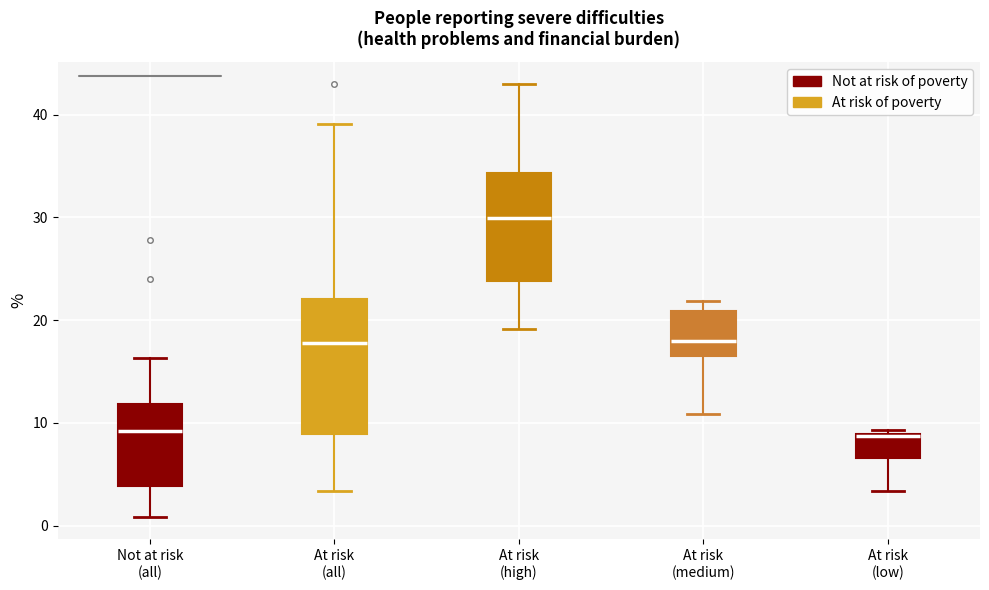

Where does the upper whisker of the box for At risk (high) end on the y-axis? The values are not printed on the chart, so give them approximately, as read against the axis.

43